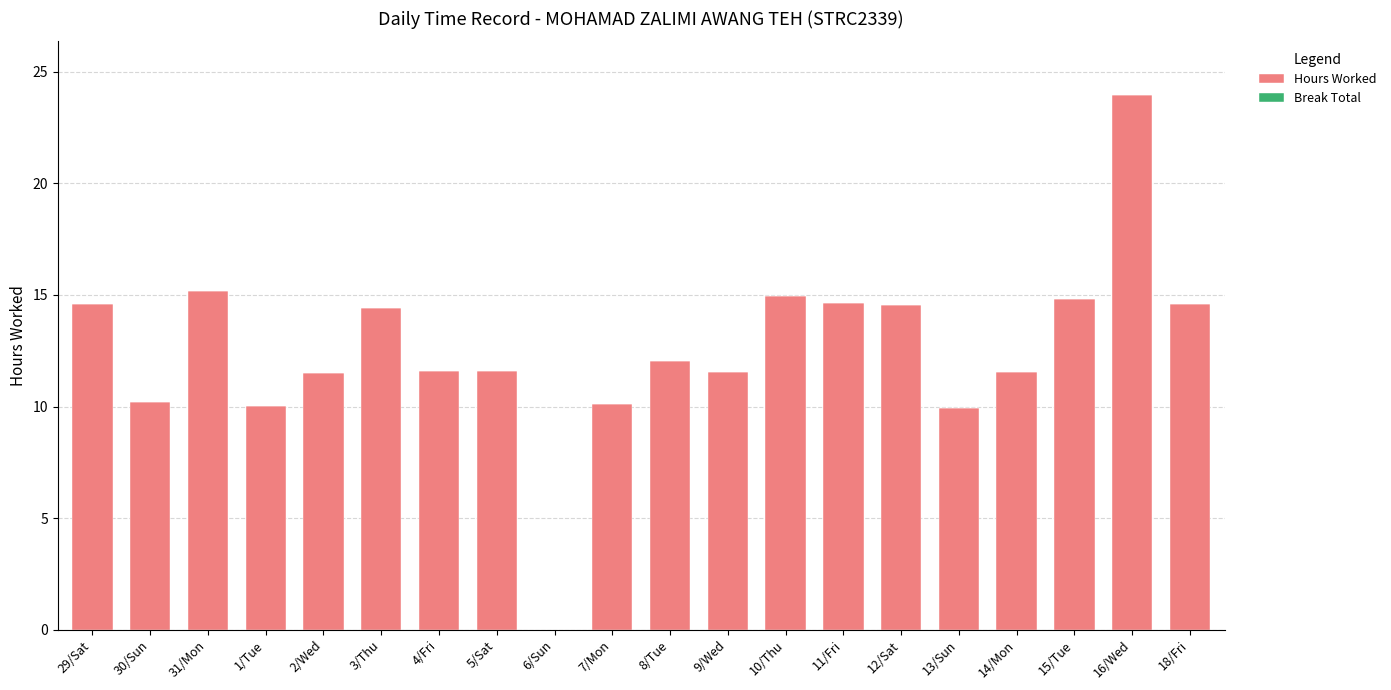

Which has a higher value, 16/Wed or 9/Wed?

16/Wed